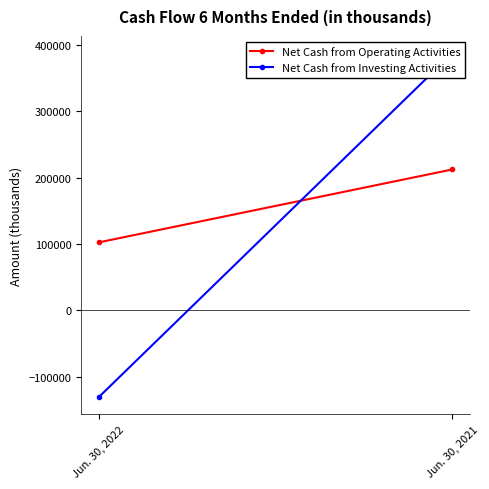

At which category is the sum across all series the highest?

Jun. 30, 2021